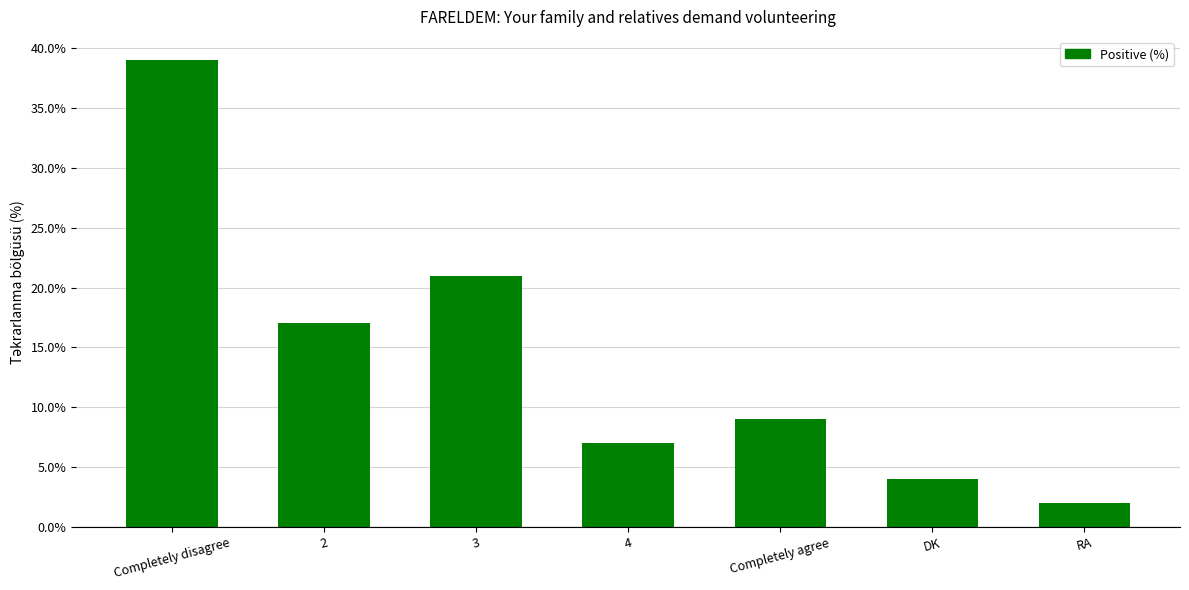

The value at DK is 4. True or false?

True